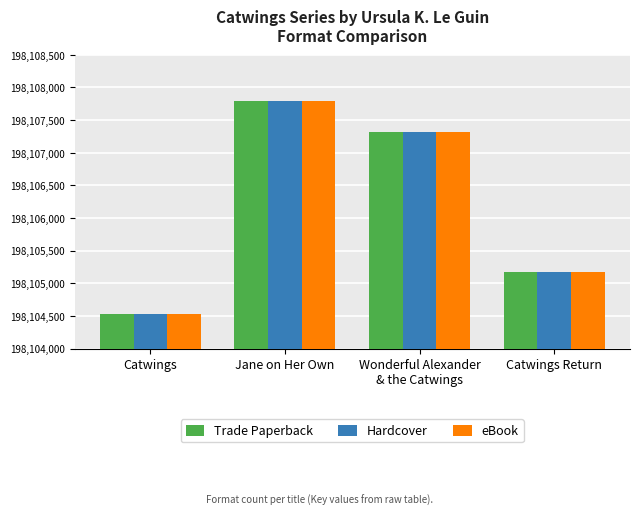

Is the value of Trade Paperback at Jane on Her Own greater than the value of eBook at Catwings?

Yes